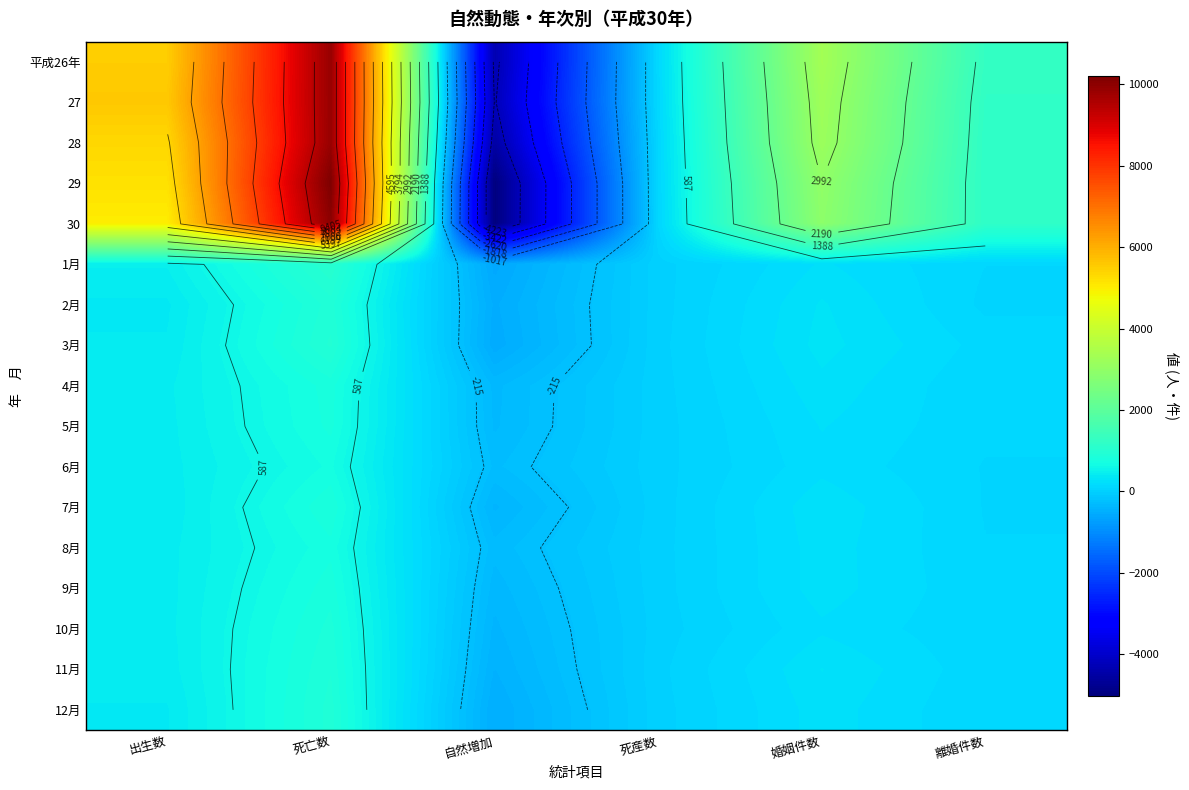

What is the spread (max minus min) of values at 死亡数?

9506